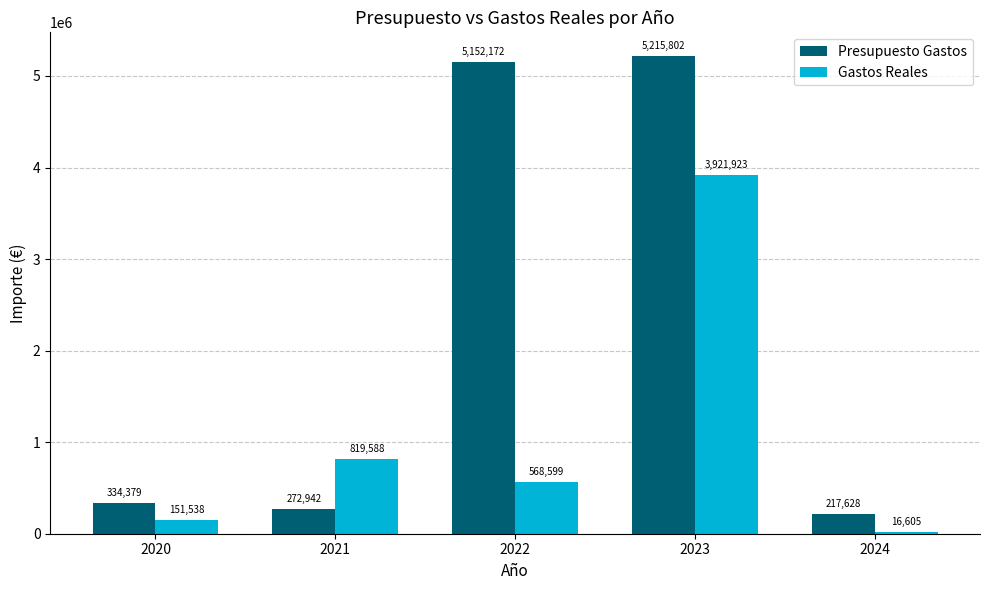

Which series has the largest total across all categories?

Presupuesto Gastos